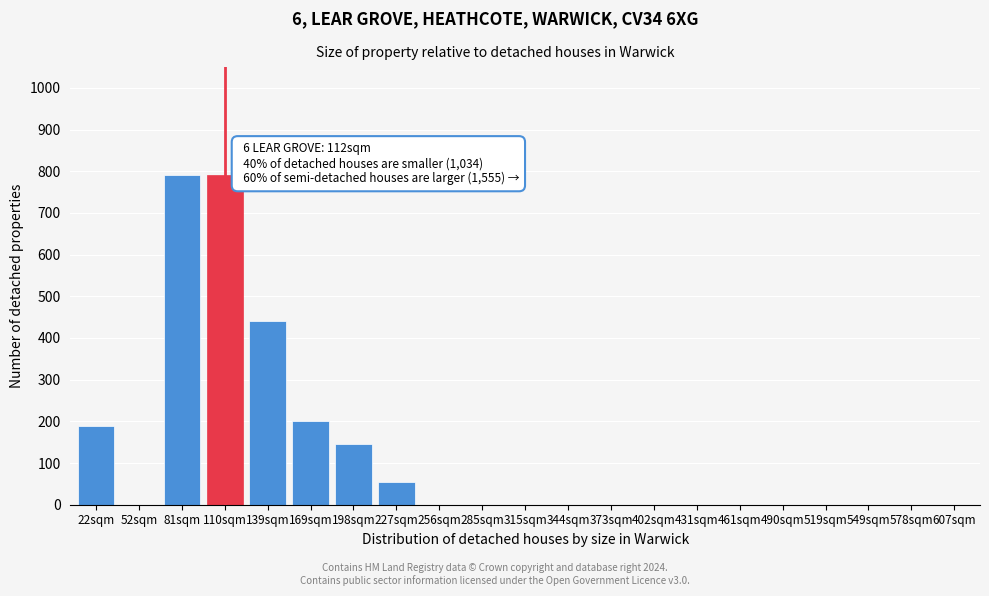

Reading left to right, transcribe all the data shown in this chart.

22sqm=190	52sqm=0	81sqm=790	110sqm=790	139sqm=440	169sqm=200	198sqm=145	227sqm=55	256sqm=0	285sqm=0	315sqm=0	344sqm=0	373sqm=0	402sqm=0	431sqm=0	461sqm=0	490sqm=0	519sqm=0	549sqm=0	578sqm=0	607sqm=0